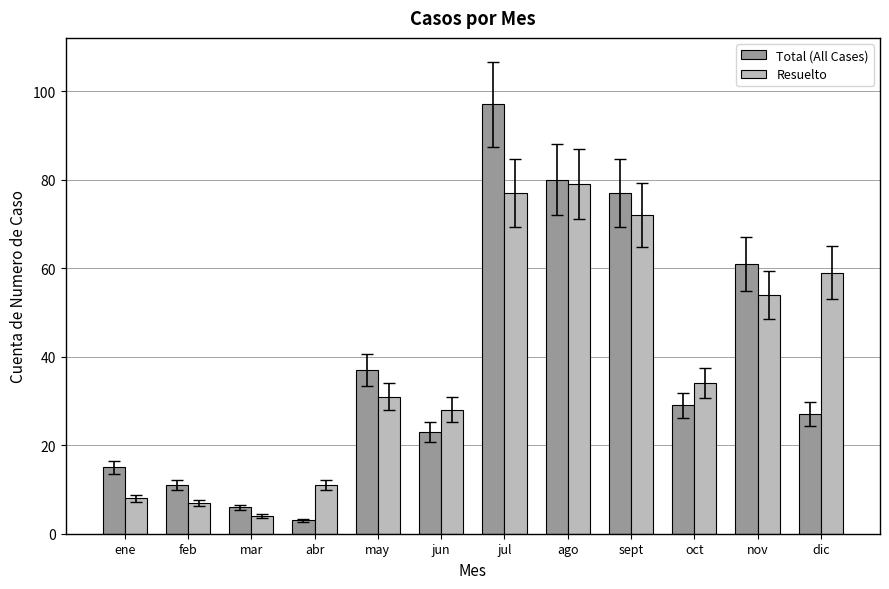

What are all the series names shown in the legend?

Total (All Cases), Resuelto